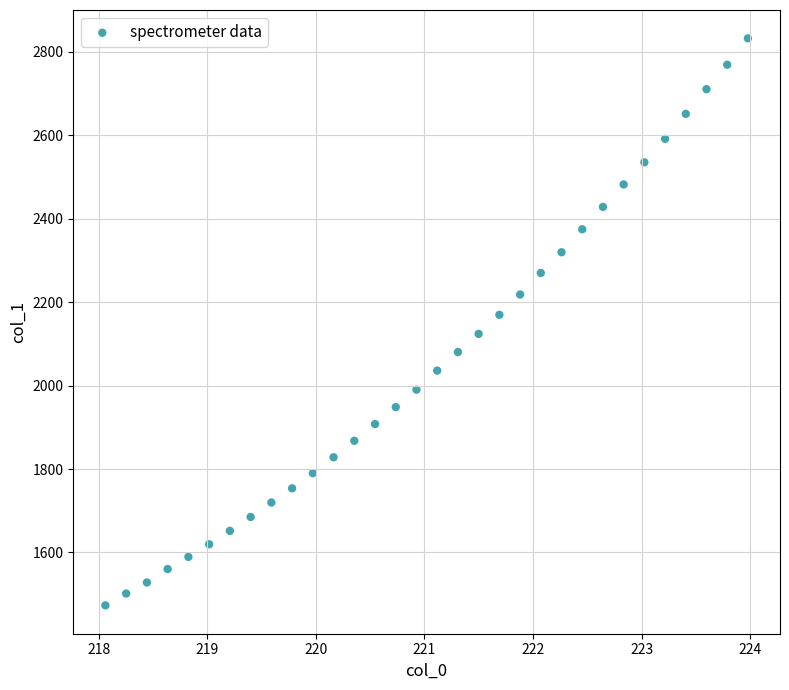

What is the range of X values (max minus min)?

5.9